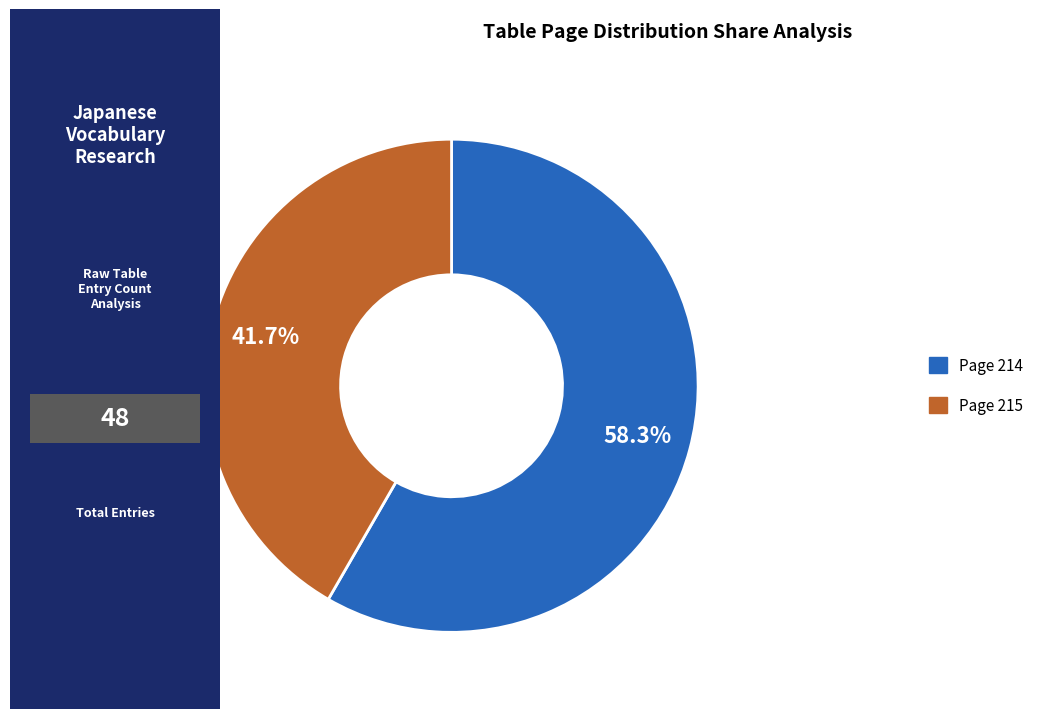

To the nearest percent, what portion does Page 215 represent?

42%